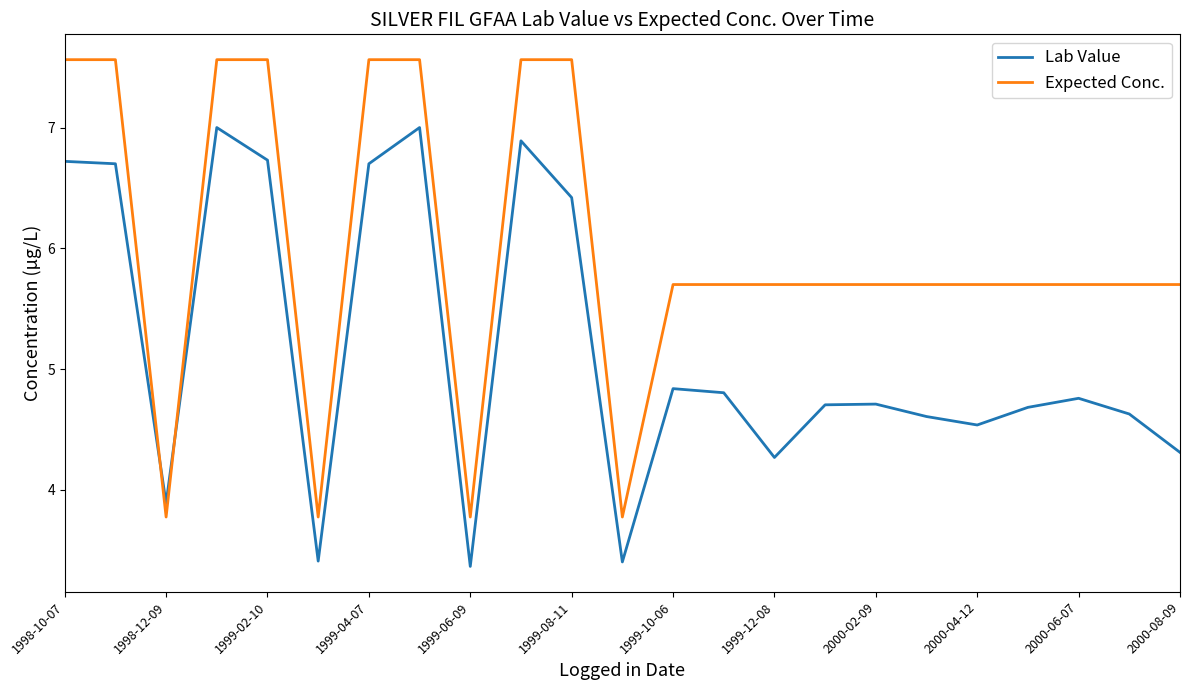

Reading left to right, what are all the values shown in this chart?

Lab Value: 6.7	6.7	3.9	7.0	6.7	3.4	6.7	7.0	3.4	6.9	6.4	3.4	4.8	4.8	4.3	4.7	4.7	4.6	4.5	4.7	4.8	4.6	4.3
Expected Conc.: 7.6	7.6	3.8	7.6	7.6	3.8	7.6	7.6	3.8	7.6	7.6	3.8	5.7	5.7	5.7	5.7	5.7	5.7	5.7	5.7	5.7	5.7	5.7